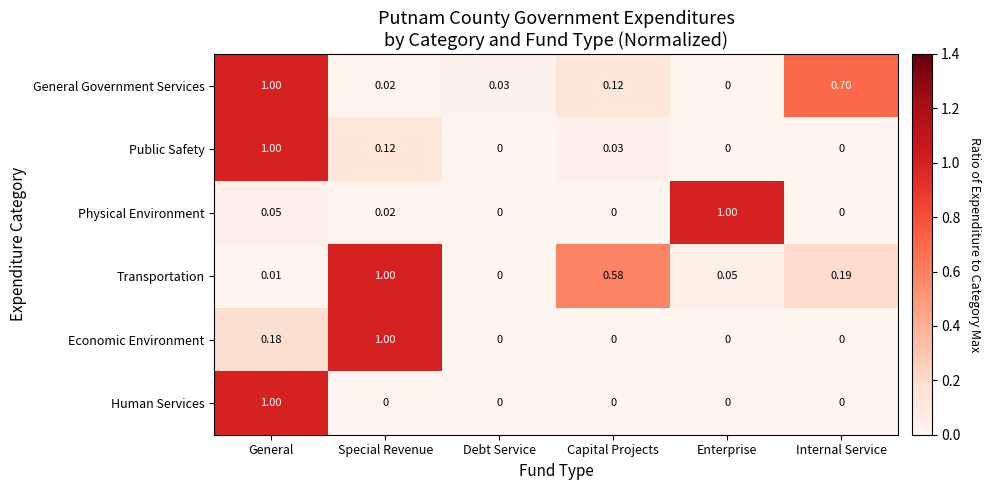

Is the value of Public Safety at General greater than the value of General Government Services at Enterprise?

Yes